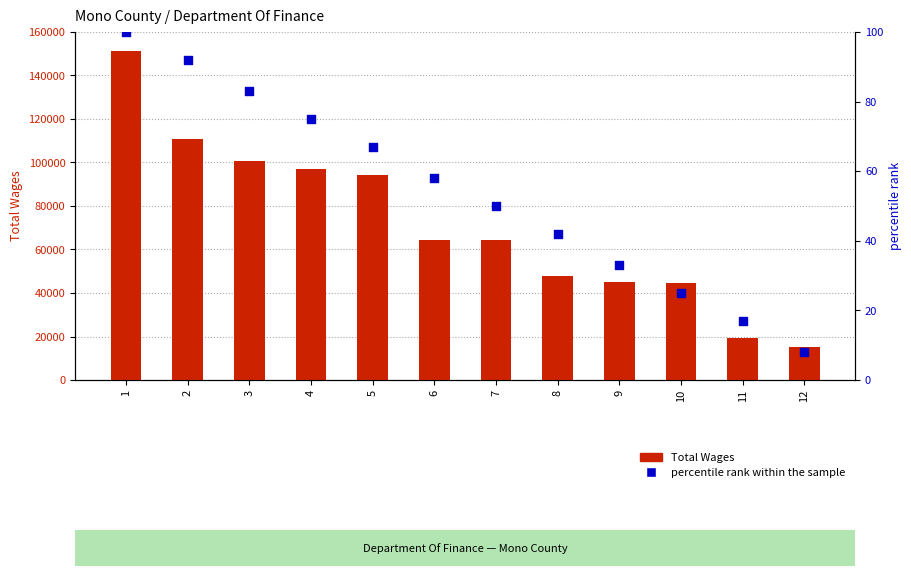

Which series has the widest spread of Y values?

Total Wages